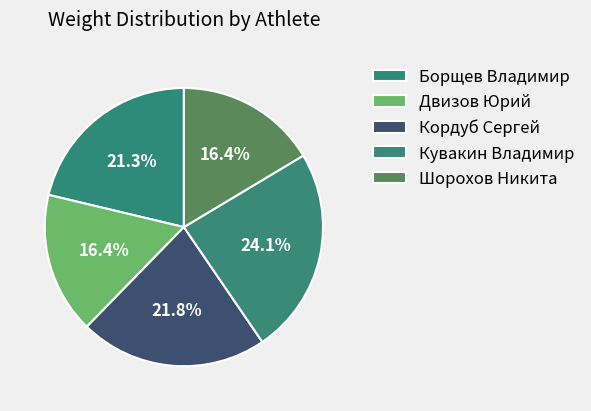

How many slices are in this pie chart?

5